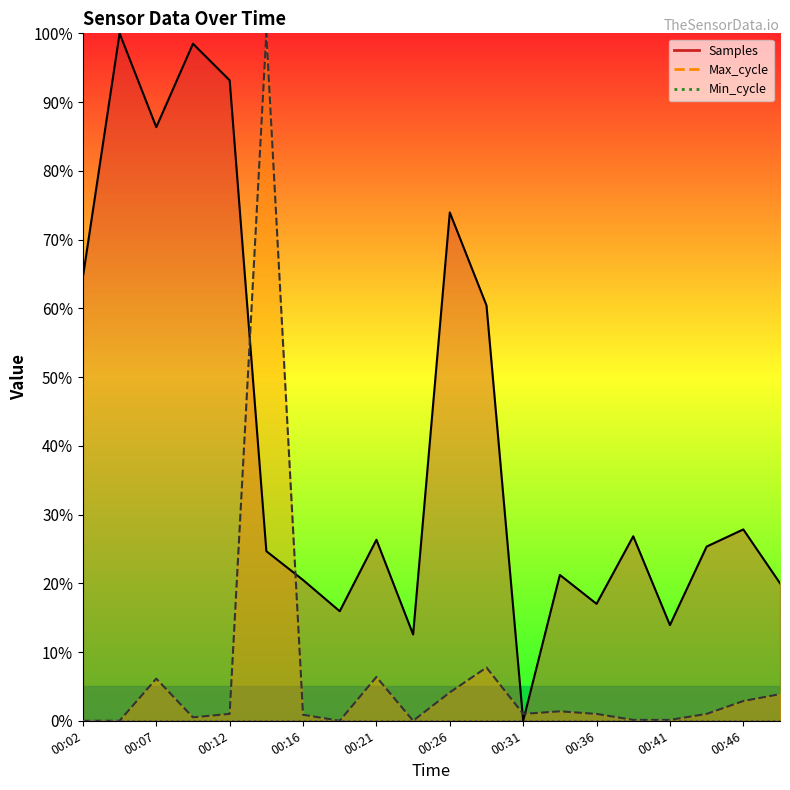

True or false: Samples has more than 1 points higher than both neighbors.

True